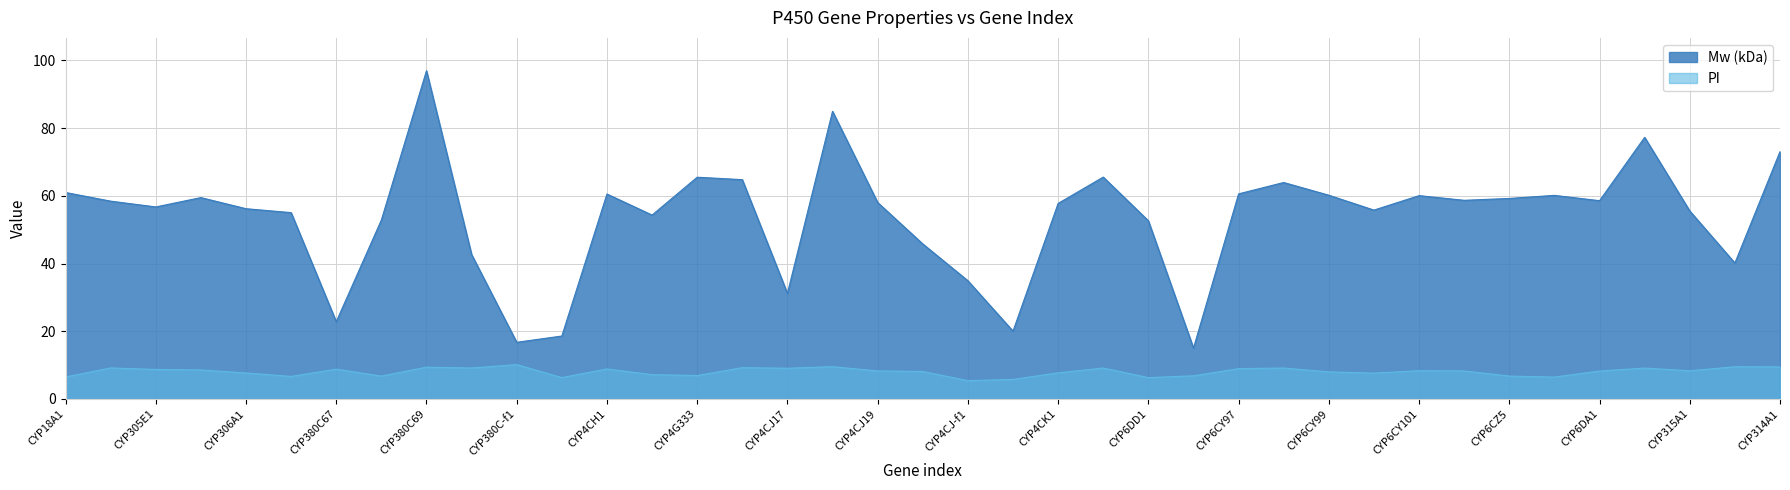

What are all the series names shown in the legend?

Mw (kDa), PI